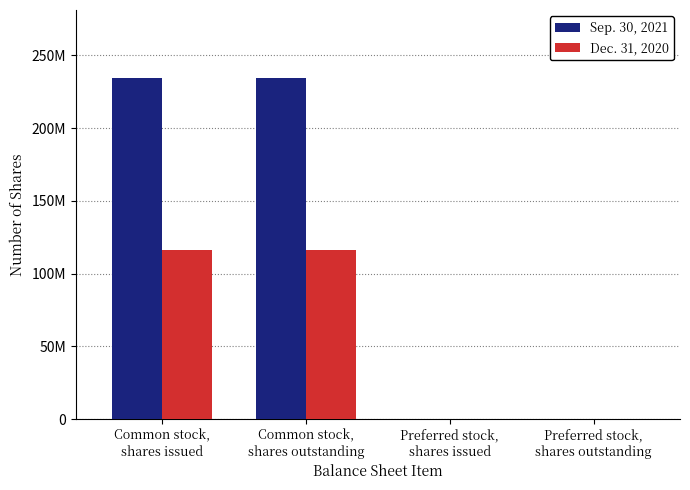

What are all the series names shown in the legend?

Sep. 30, 2021, Dec. 31, 2020